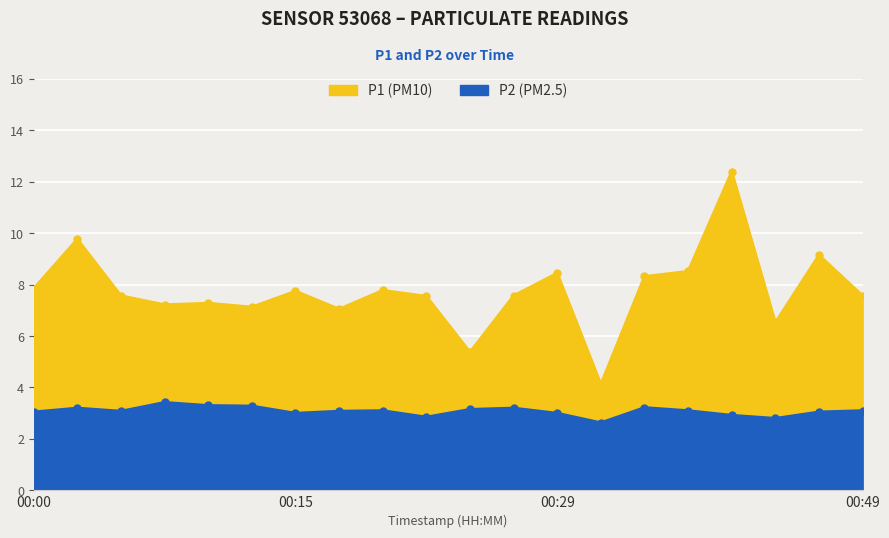

What is the value of the P2 point at the 8th from the left?

3.1